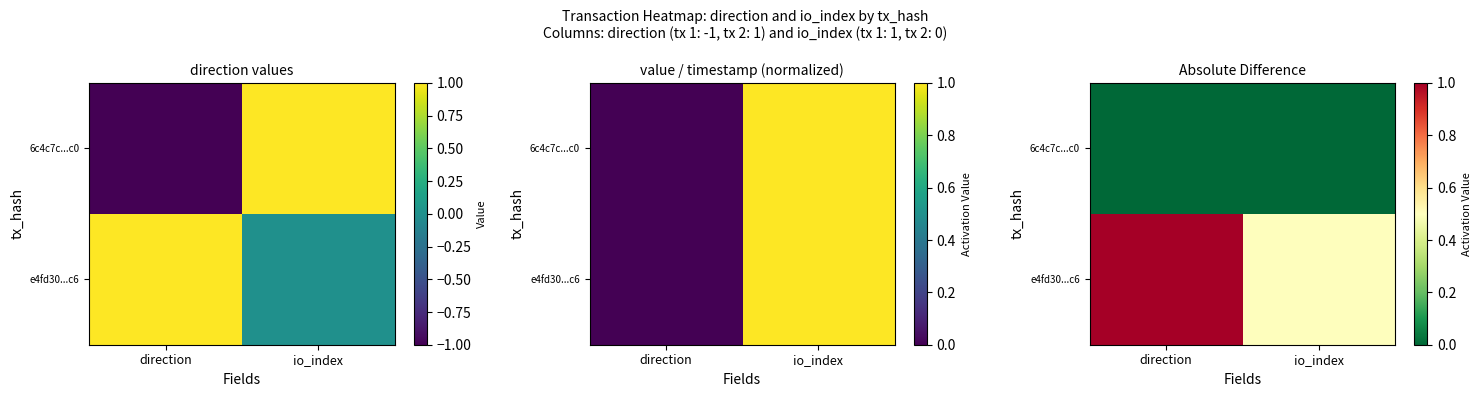

List the labels in order of 6c4c7c...c0 value, smallest first.

direction, io_index